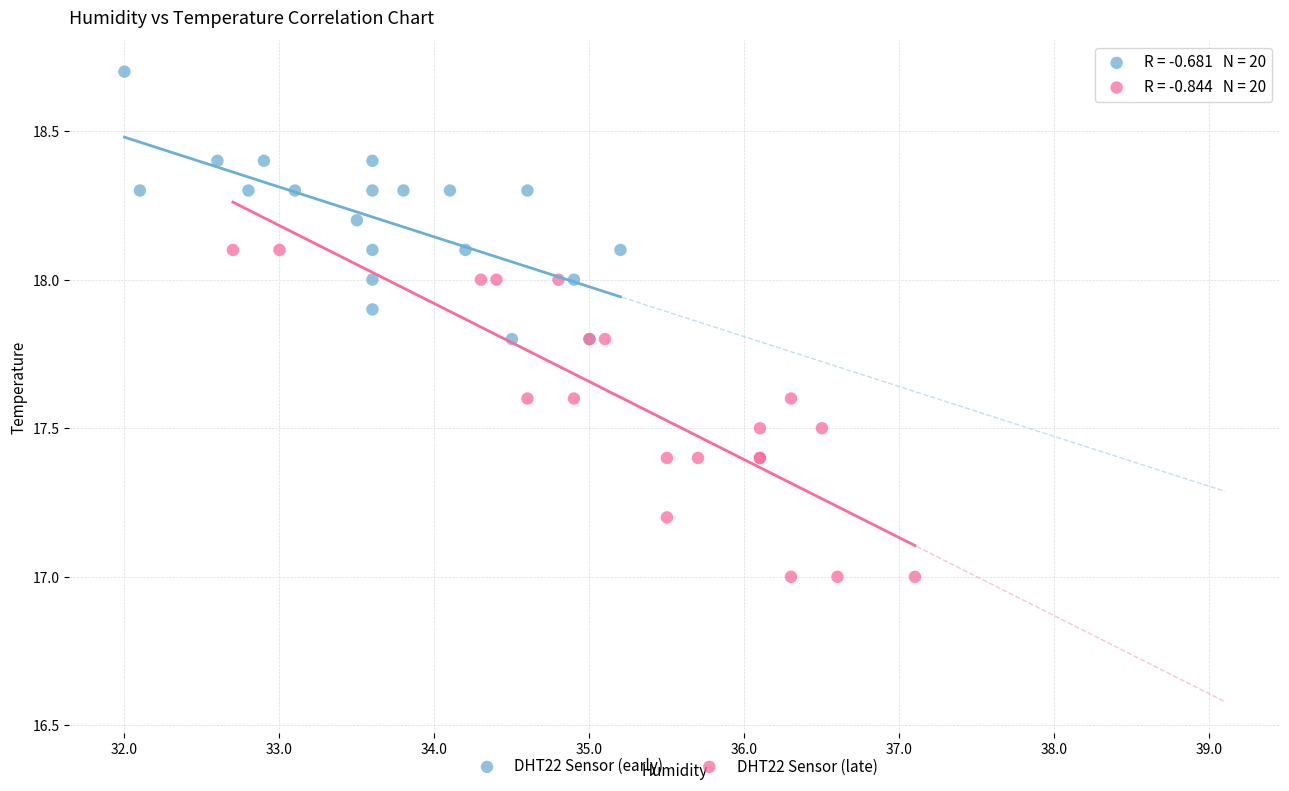

Which series reaches the minimum Y coordinate?

DHT22 Sensor (late)